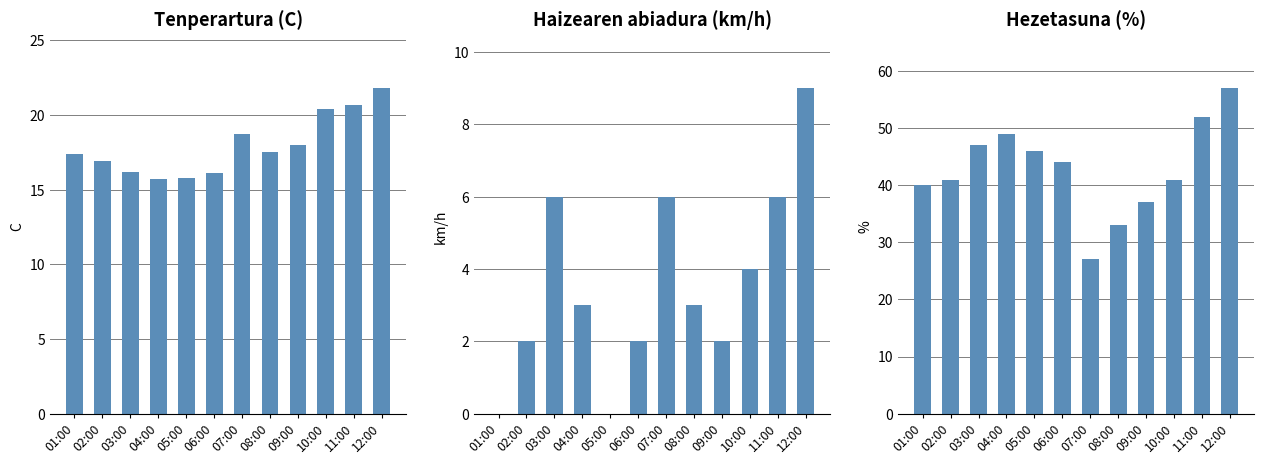

At which label is Tenperartura (C) closest to 18?

09:00